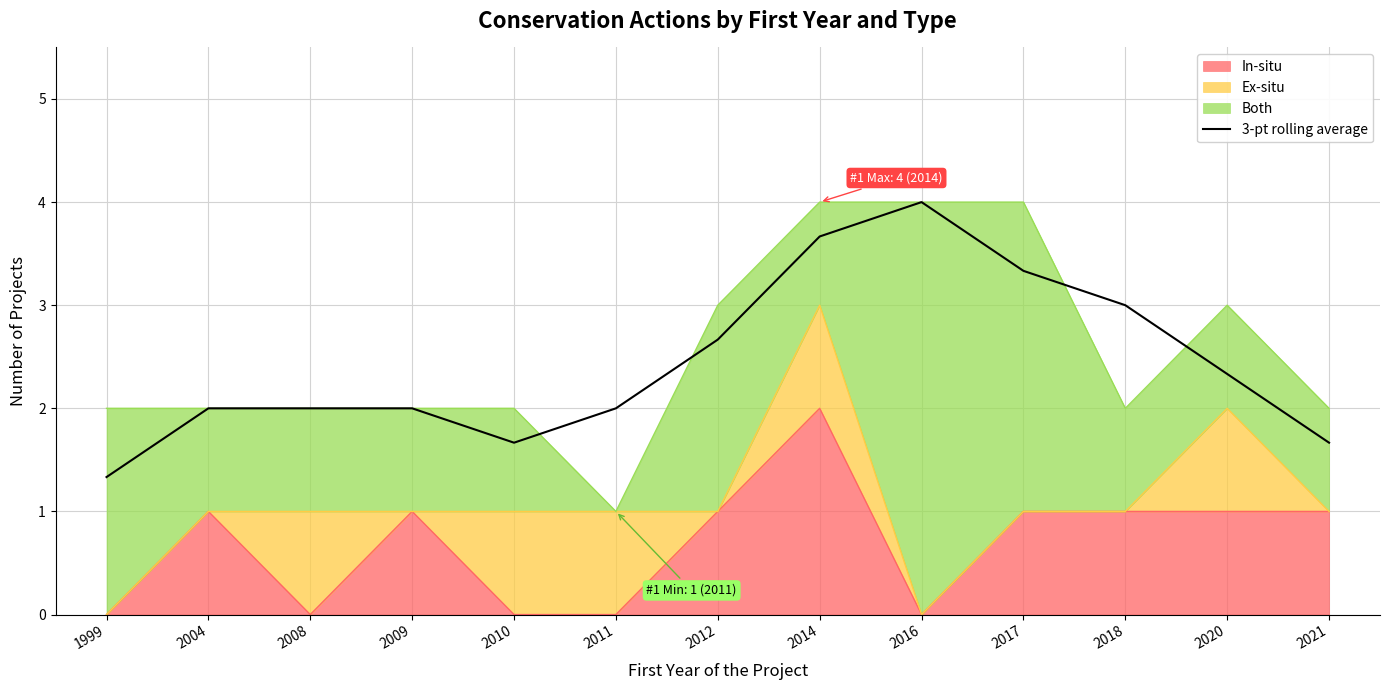

What is the sum of all values?

31.7